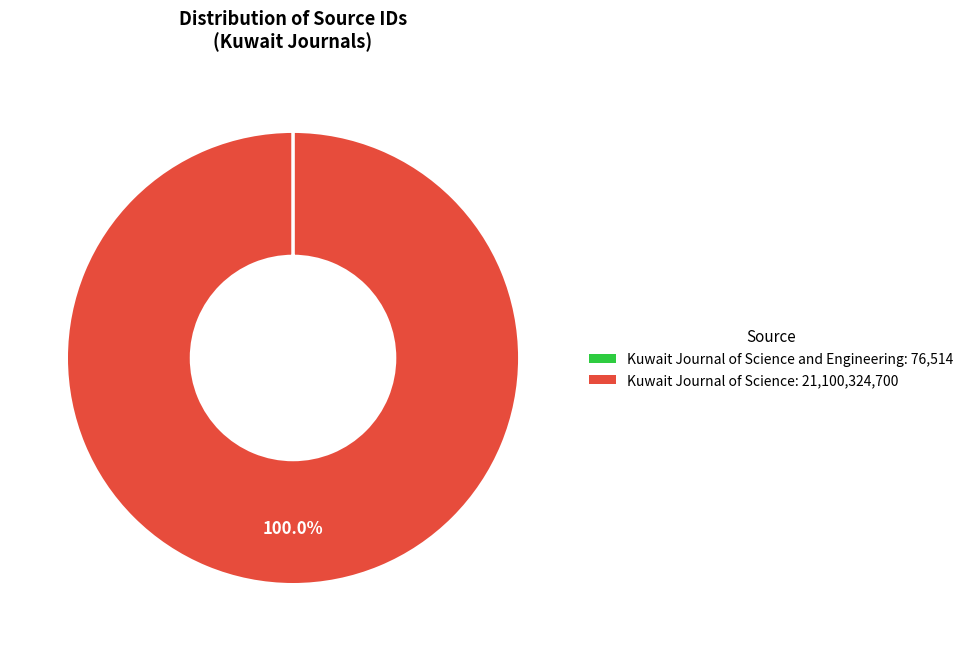

What is the largest slice in the pie chart?

Kuwait Journal of Science: 21,100,324,700